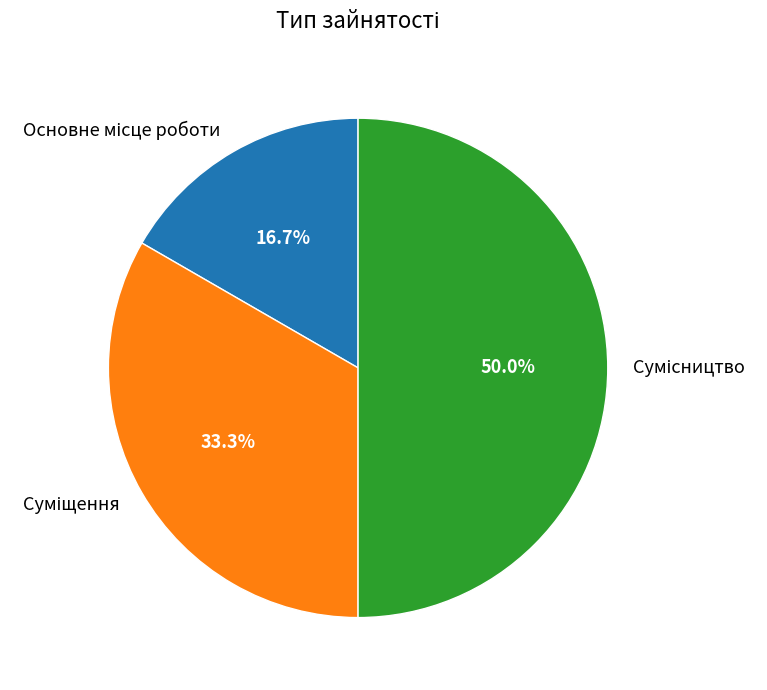

True or false: Суміщення accounts for 28% of the total.

False